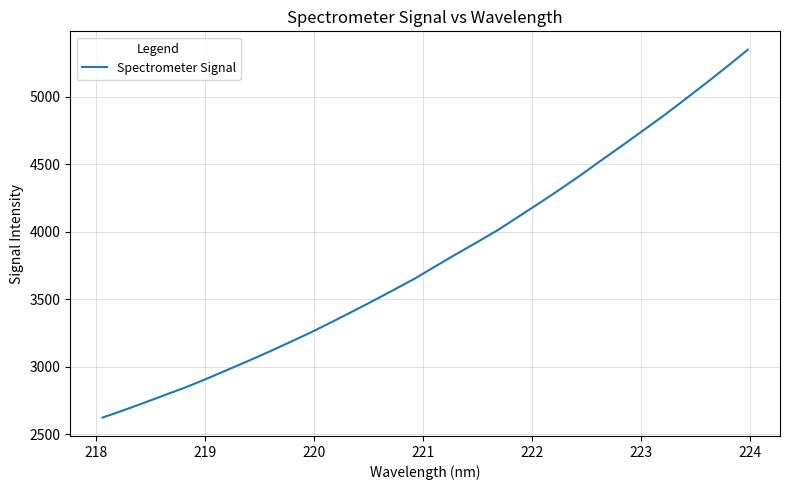

What is the minimum value shown in the chart?

2624.2